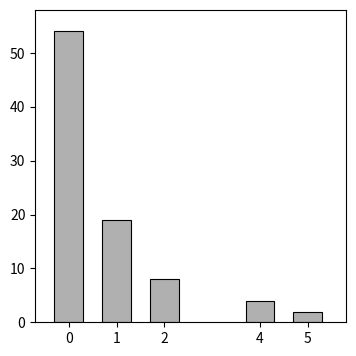

Reading left to right, what are all the values shown in this chart?

54	19	8	4	2